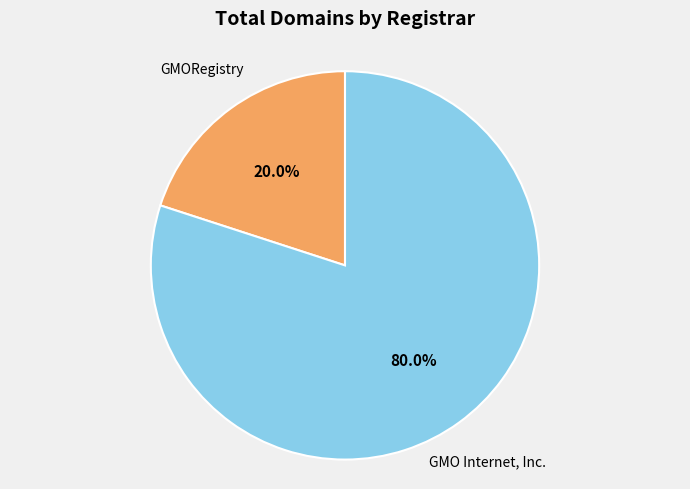

Does any single category account for the majority?

Yes